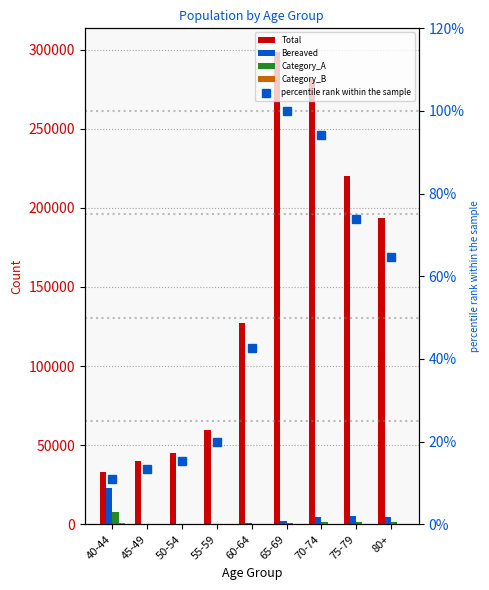

Which series has the largest total across all categories?

Total